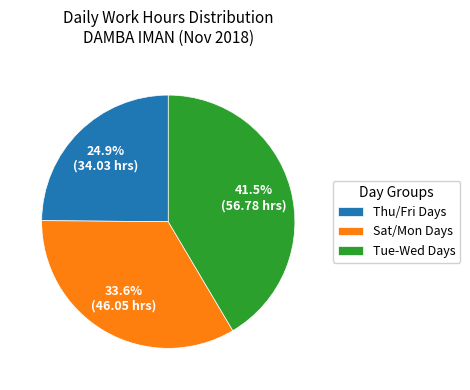

What portion of the pie excludes Sat/Mon Days?

66.4%